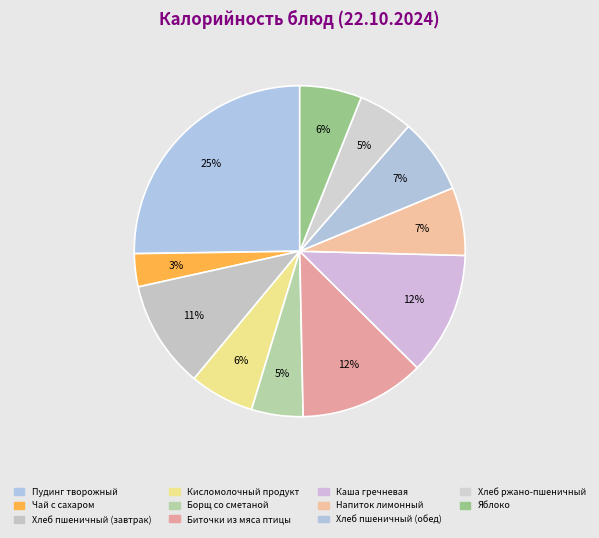

To the nearest percent, what is the difference between the largest and smallest slice percentages?

22%